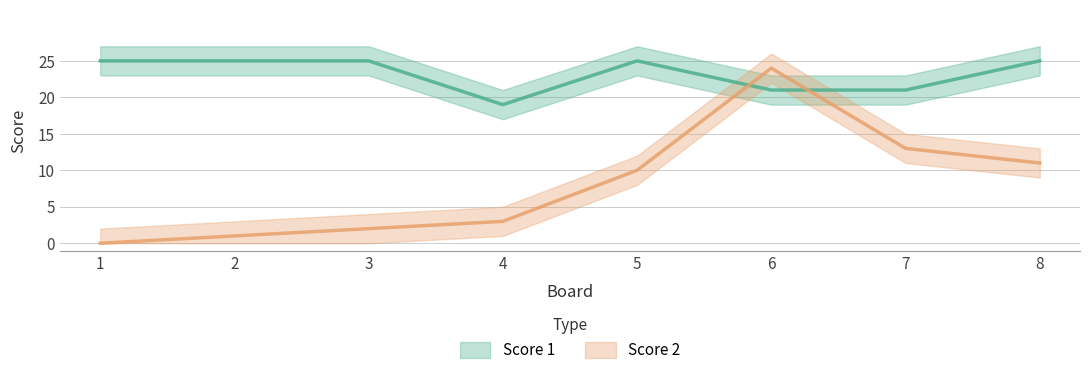

At which label does Score 2 first exceed 10?

6